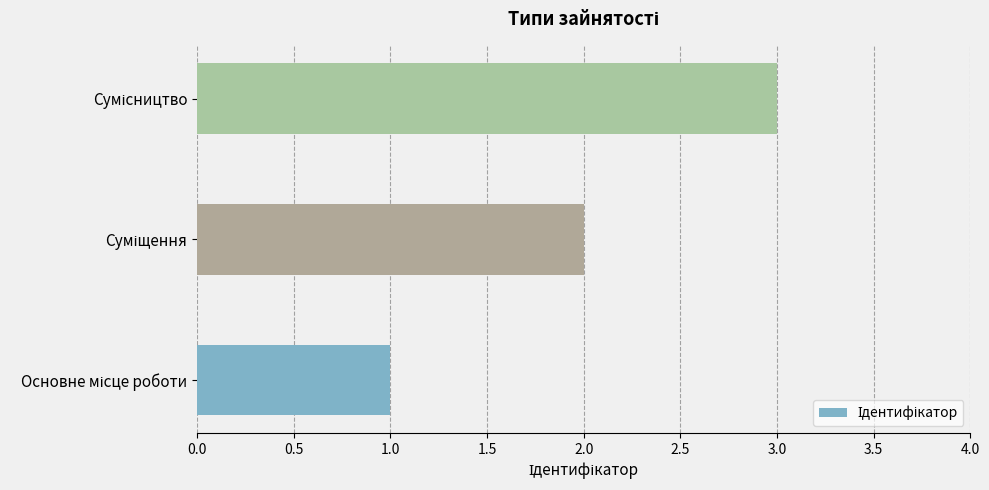

What is the greatest value displayed?

3